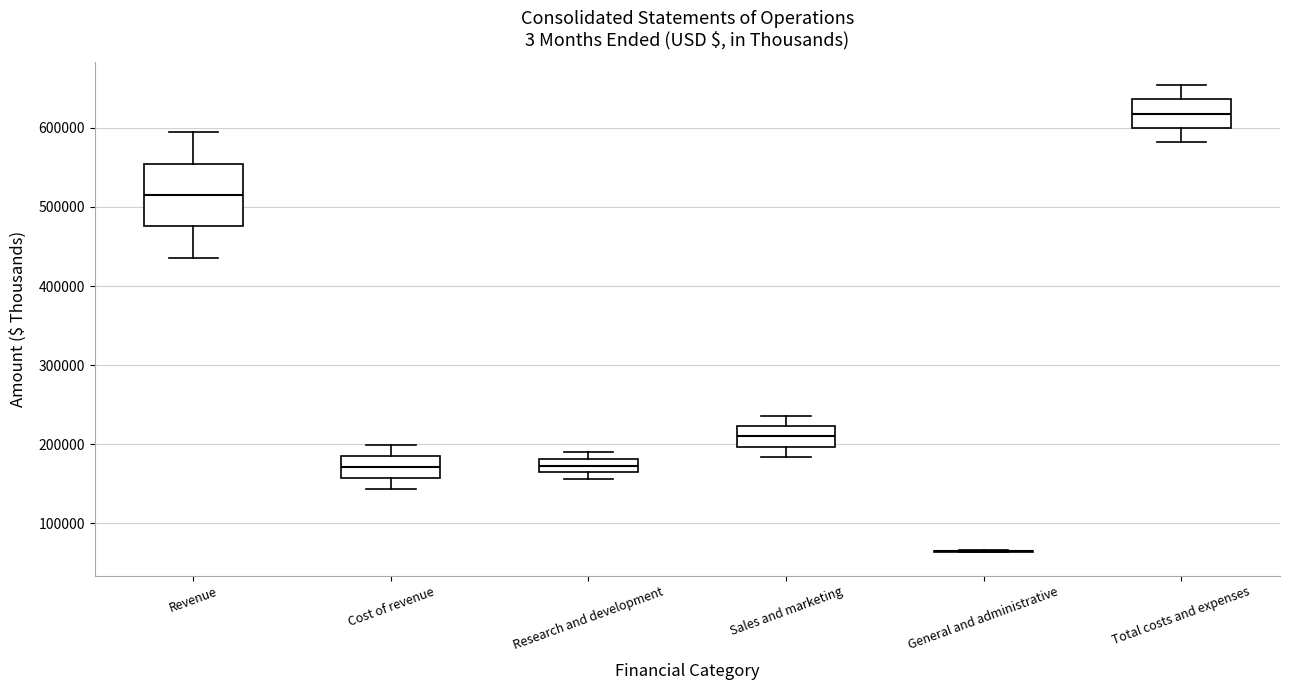

Reading left to right, transcribe this box plot: for each box, give where its median line is, the range the box spans, and where its two whiskers end, as read against the y-axis. The values are not printed on the chart, so give them approximately, as read against the axis.

Revenue: median 520000, box 480000 to 550000, whiskers 440000 to 590000
Cost of revenue: median 170000, box 160000 to 180000, whiskers 140000 to 200000
Research and development: median 170000, box 160000 to 180000, whiskers 160000 (just below the box's lower edge) to 190000
Sales and marketing: median 210000, box 200000 to 220000, whiskers 180000 to 240000
General and administrative: box collapsed to a line at 60000, whiskers 60000 to 70000
Total costs and expenses: median 620000, box 600000 to 640000, whiskers 580000 to 650000